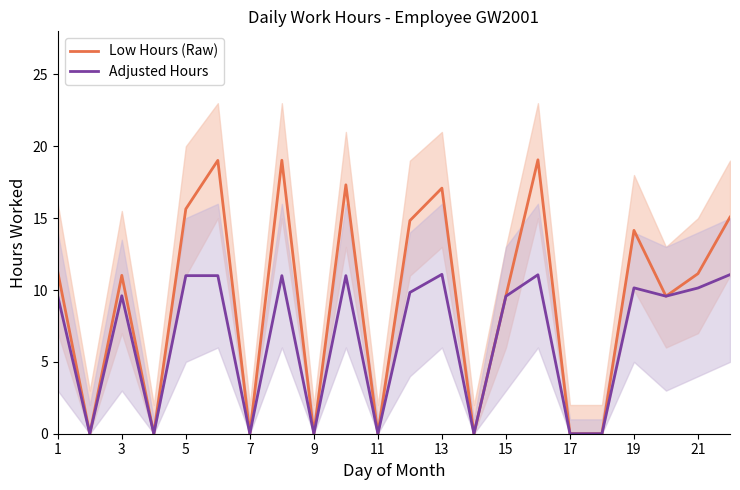

True or false: Low Hours (Raw) and Adjusted Hours intersect in this chart.

False